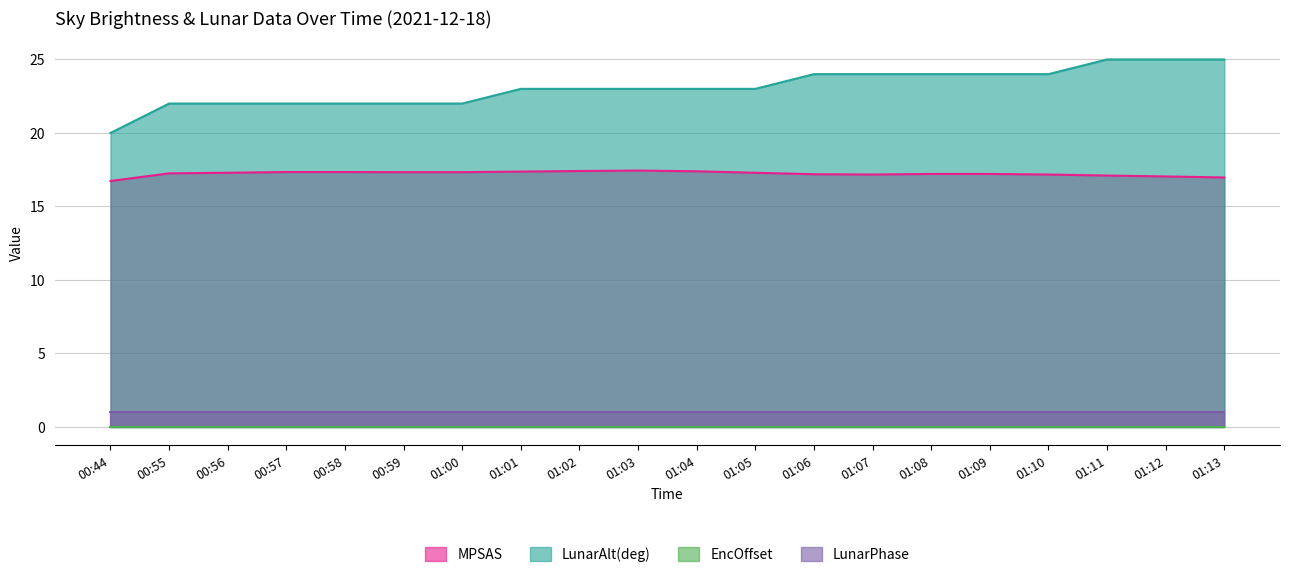

True or false: MPSAS has a value of 25.0 at 01:01.

False